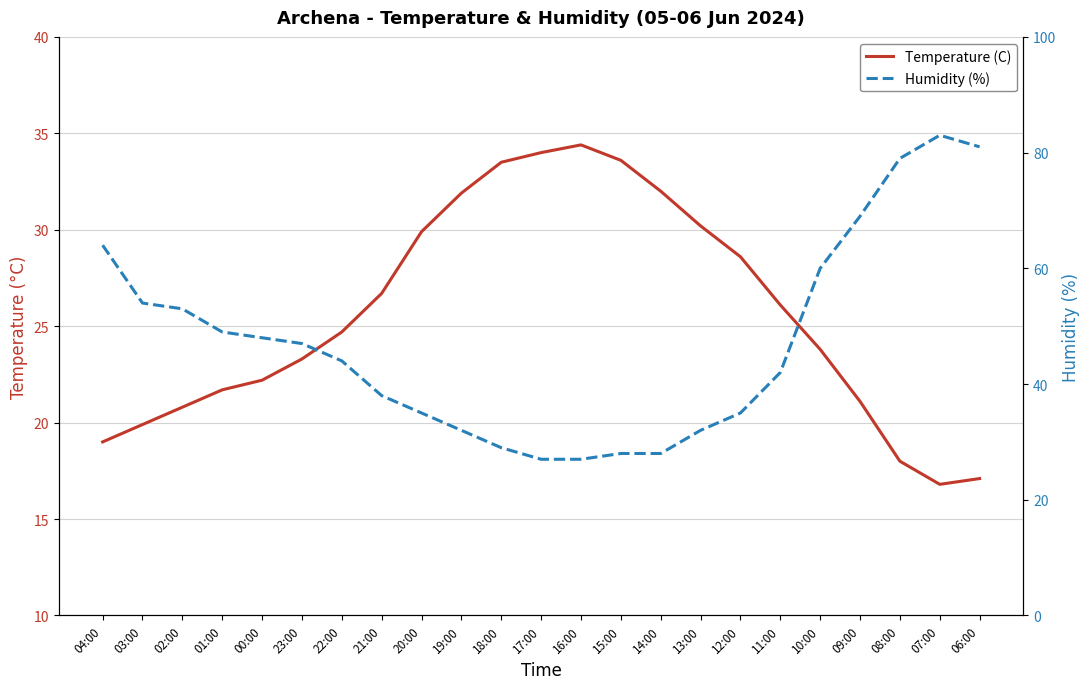

True or false: Humidity (%) and Temperature (C) intersect in this chart.

True